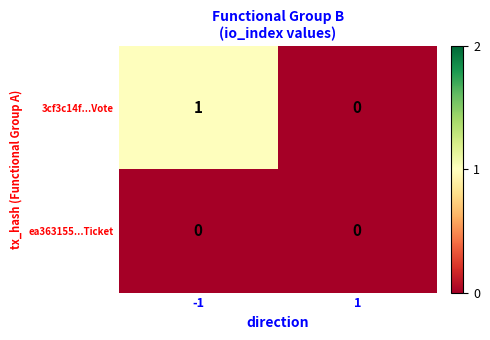

Reading left to right, transcribe all the data shown in this chart.

3cf3c14f...Vote: 1	0
ea363155...Ticket: 0	0